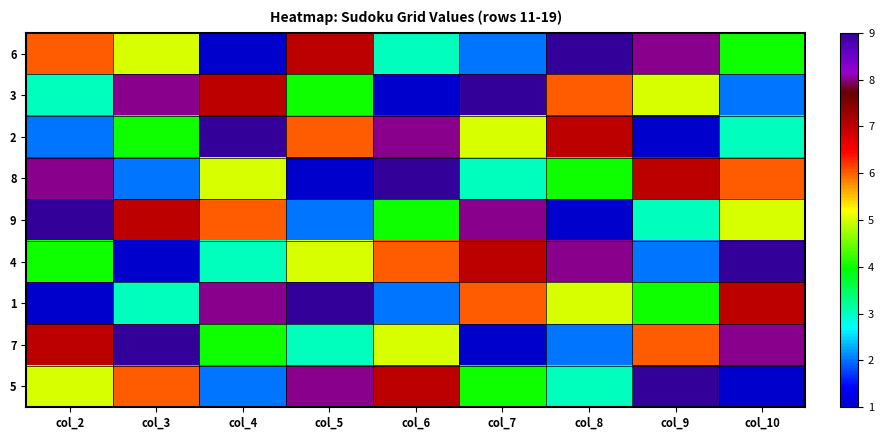

Reading left to right, extract all data points from this chart.

6: col_2=6	col_3=5	col_4=1	col_5=7	col_6=3	col_7=2	col_8=9	col_9=8	col_10=4
3: col_2=3	col_3=8	col_4=7	col_5=4	col_6=1	col_7=9	col_8=6	col_9=5	col_10=2
2: col_2=2	col_3=4	col_4=9	col_5=6	col_6=8	col_7=5	col_8=7	col_9=1	col_10=3
8: col_2=8	col_3=2	col_4=5	col_5=1	col_6=9	col_7=3	col_8=4	col_9=7	col_10=6
9: col_2=9	col_3=7	col_4=6	col_5=2	col_6=4	col_7=8	col_8=1	col_9=3	col_10=5
4: col_2=4	col_3=1	col_4=3	col_5=5	col_6=6	col_7=7	col_8=8	col_9=2	col_10=9
1: col_2=1	col_3=3	col_4=8	col_5=9	col_6=2	col_7=6	col_8=5	col_9=4	col_10=7
7: col_2=7	col_3=9	col_4=4	col_5=3	col_6=5	col_7=1	col_8=2	col_9=6	col_10=8
5: col_2=5	col_3=6	col_4=2	col_5=8	col_6=7	col_7=4	col_8=3	col_9=9	col_10=1